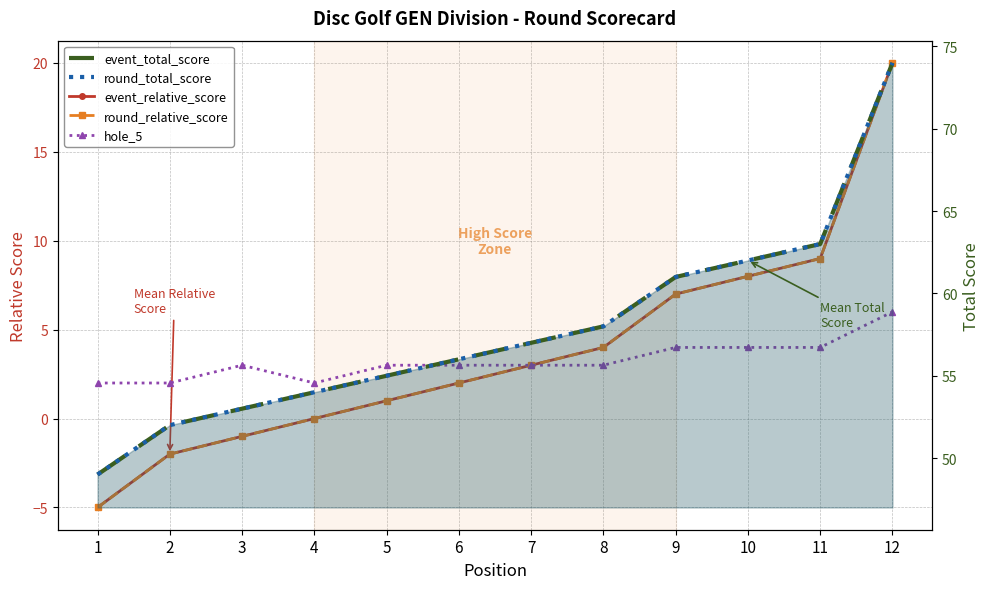

At which label does round_total_score first exceed 57?

8